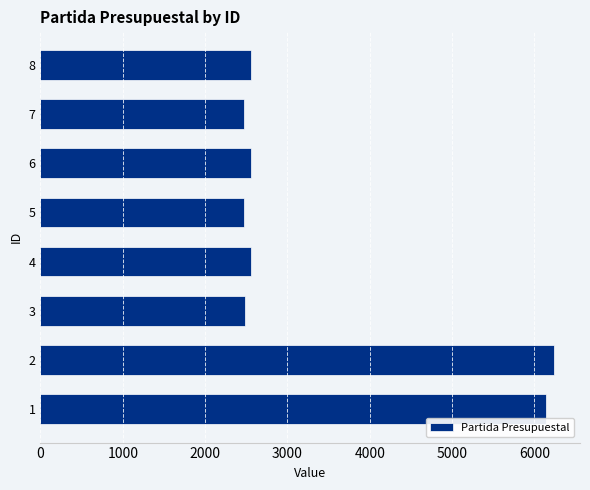

Is it true that the value at 6 is 2561?

True